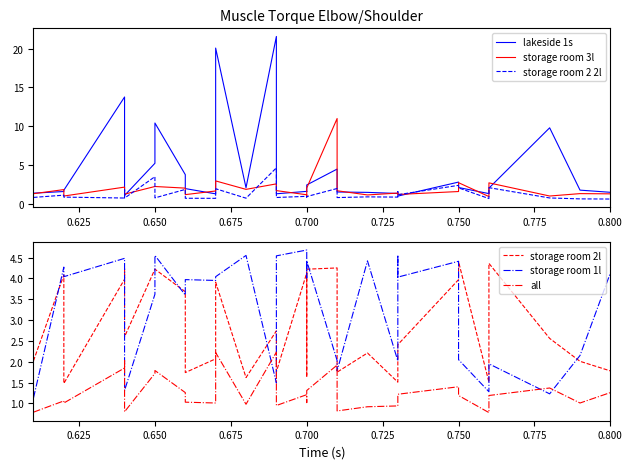

Does the chart have visible grid lines?

No